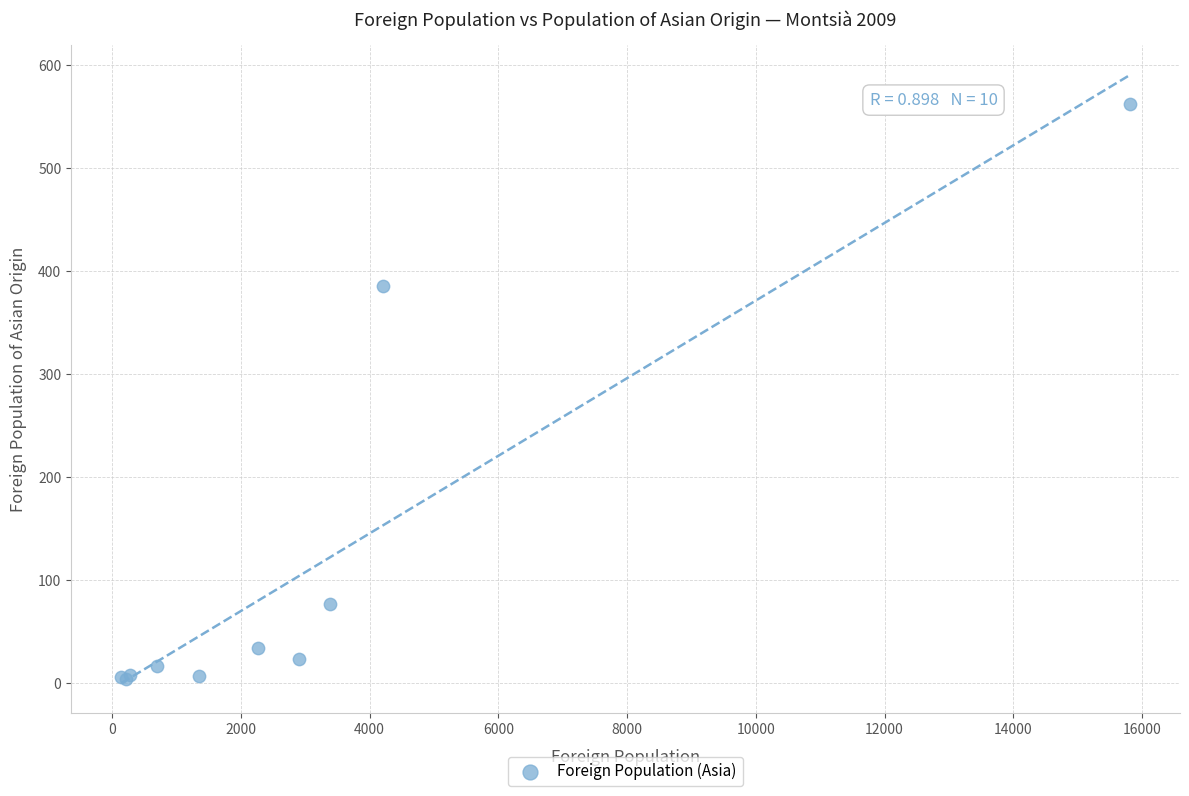

What Y value in the scatter plot is closest to 283?

386